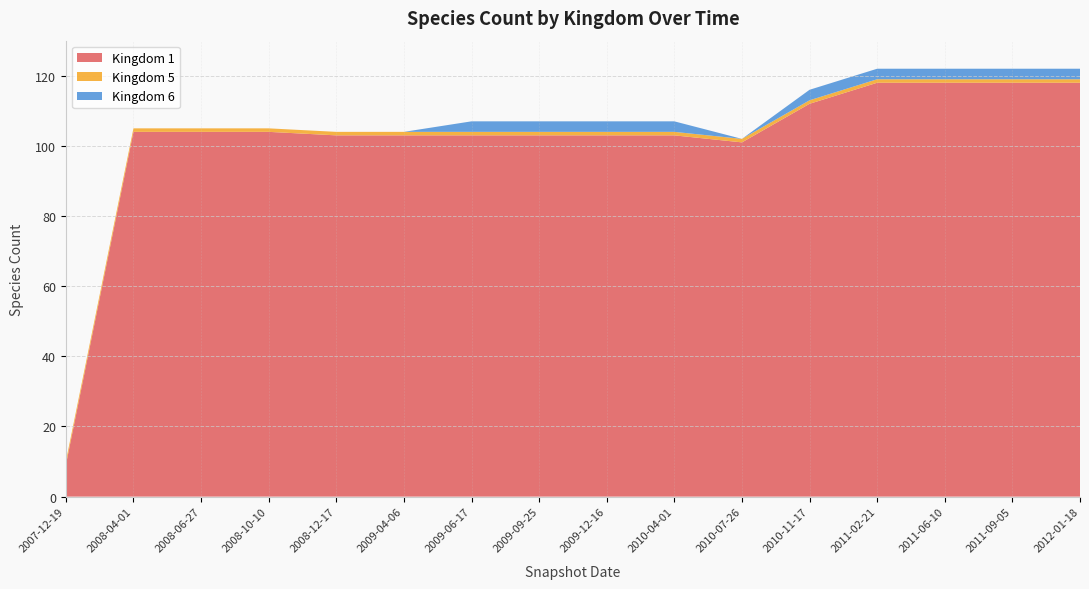

The value of Kingdom 1 at 10 is 101. True or false?

True